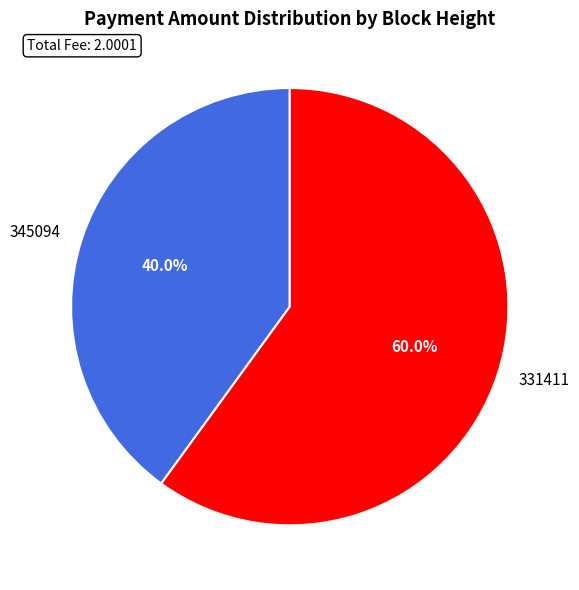

How many slices are in this pie chart?

2